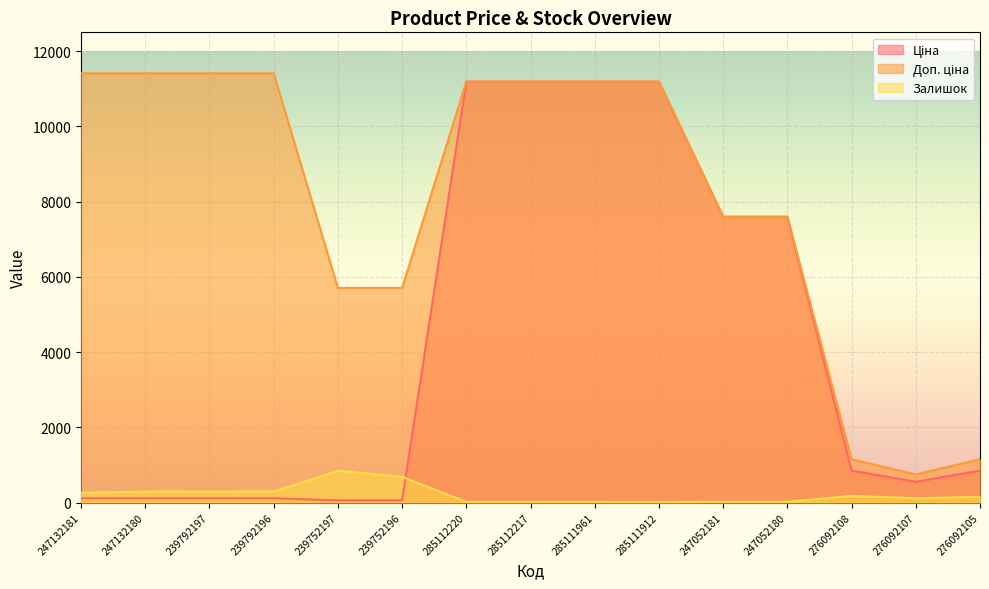

How many values in the Ціна series are below 848?

7